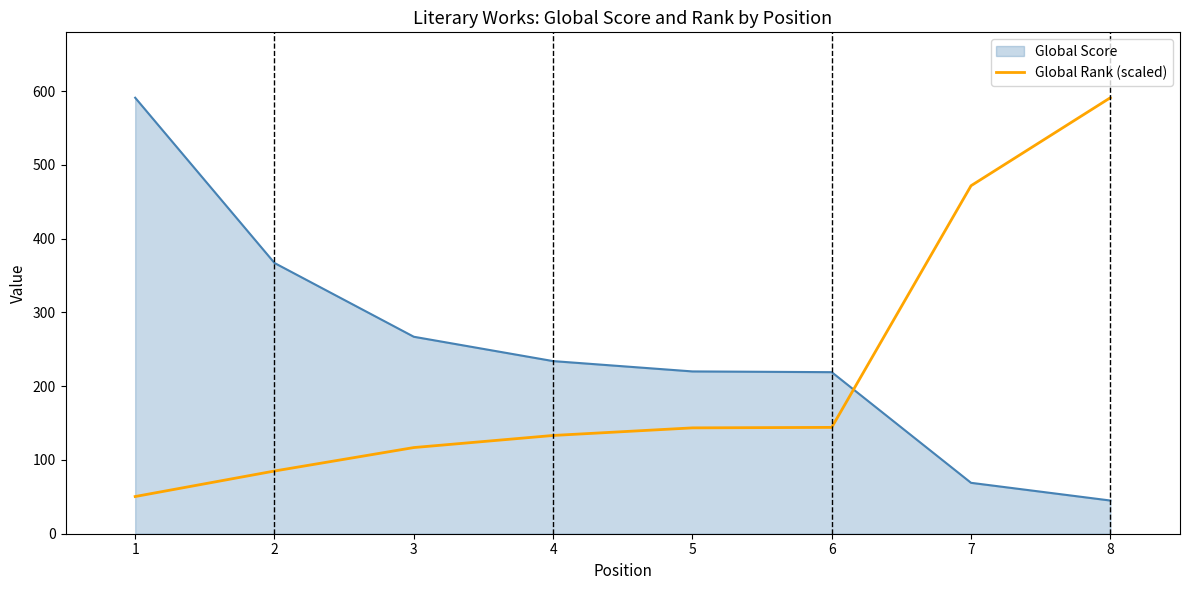

What is the difference between the second highest and second lowest values in the Global Rank (scaled) series?

386.7